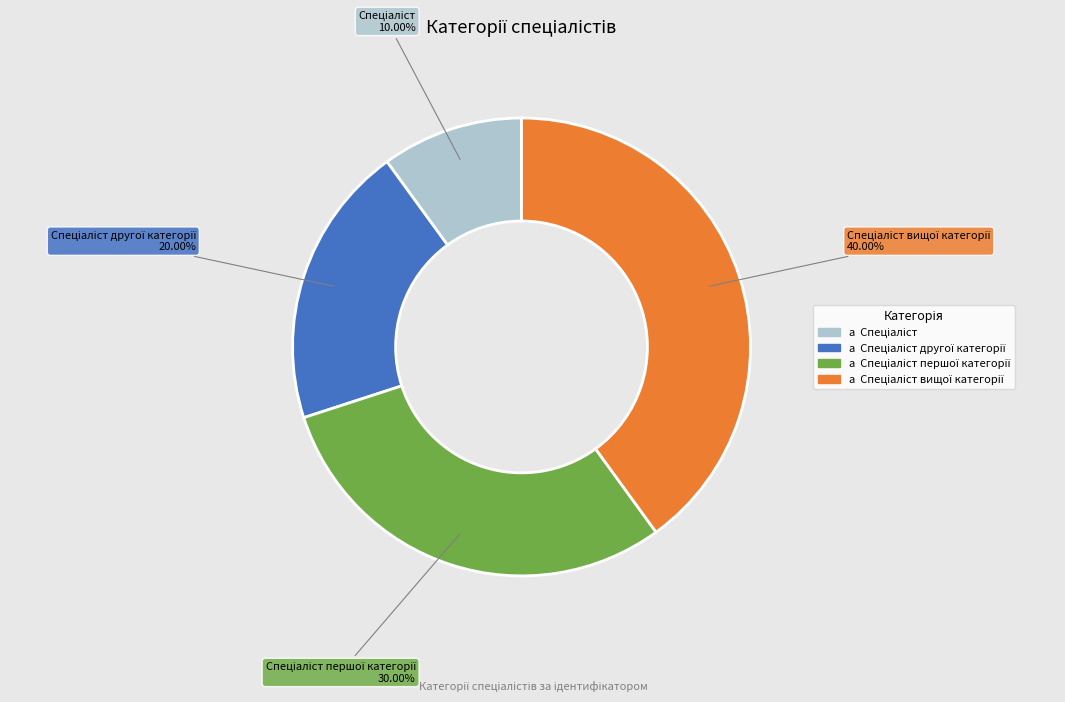

Is there any slice that represents more than half of the pie?

No